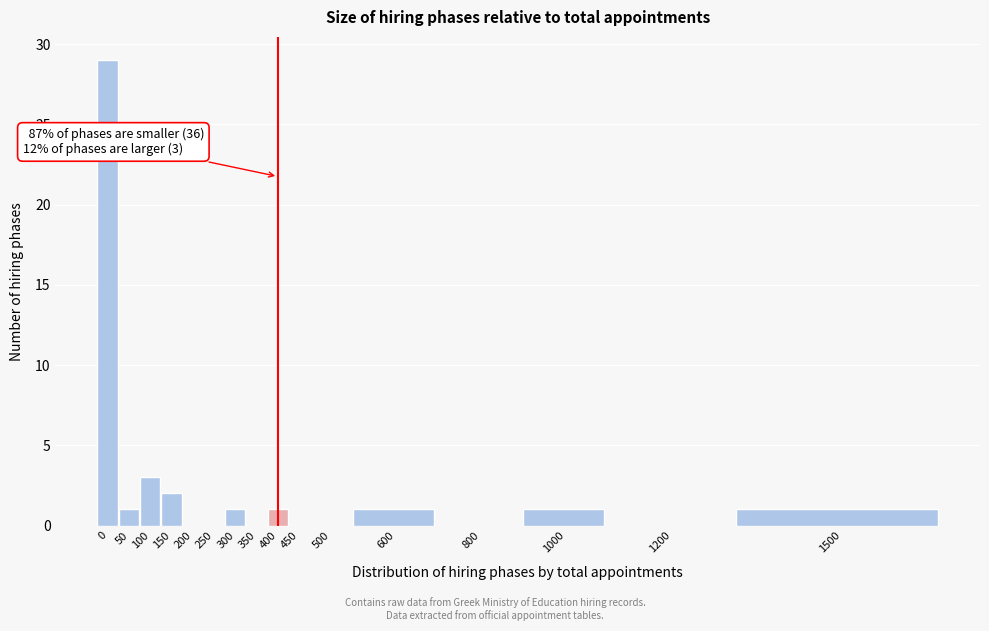

Reading left to right, list all the values displayed in this chart.

0=29	50=1	100=3	150=2	200=0	250=0	300=1	350=0	400=1	450=0	500=0	600=1	800=0	1000=1	1200=0	1500=1